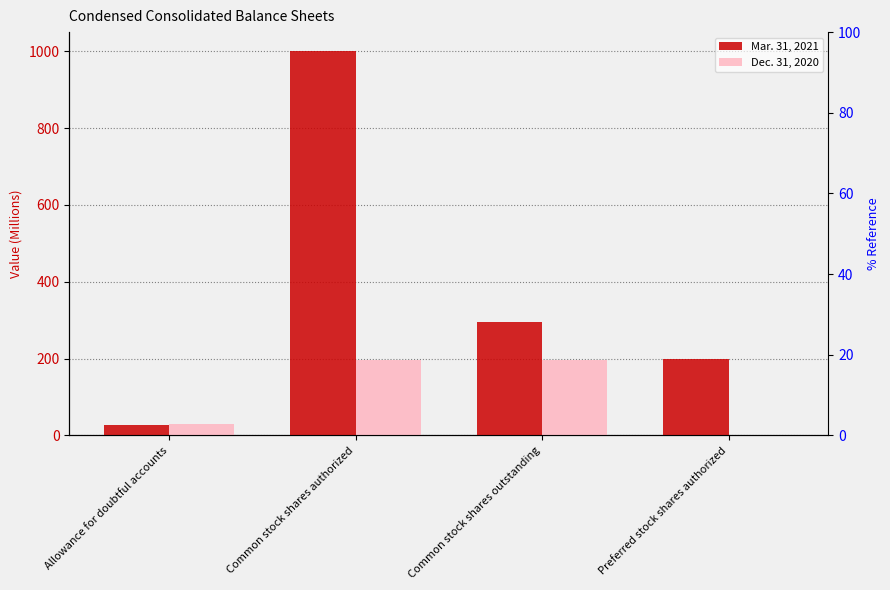

What is the maximum value shown in the chart?

1000.0